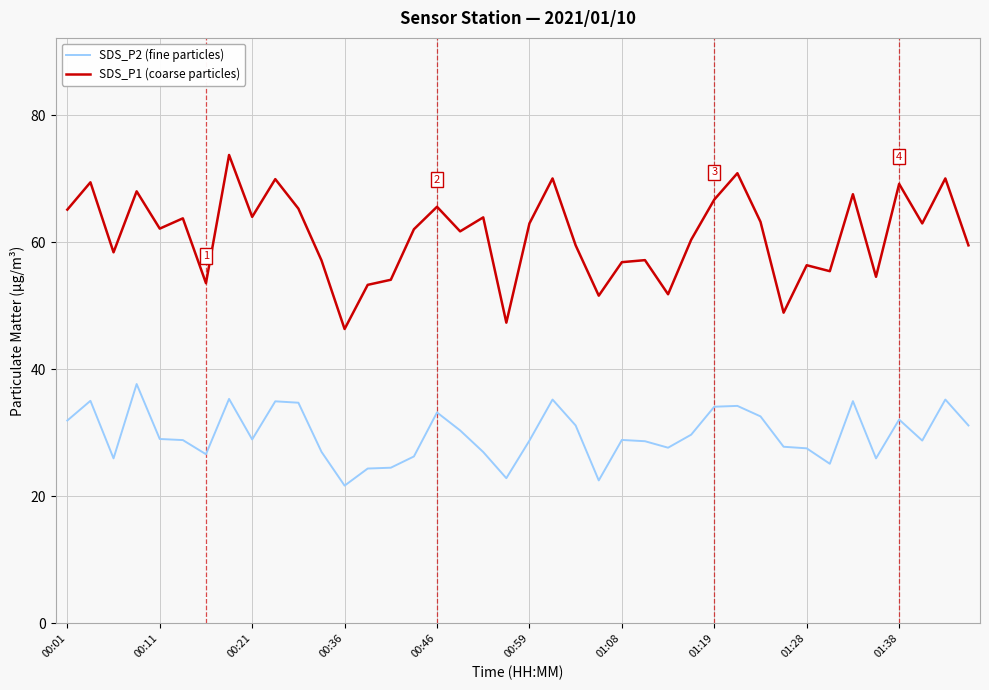

Rank the series by their maximum value, from highest to lowest.

SDS_P1 (coarse particles), SDS_P2 (fine particles)